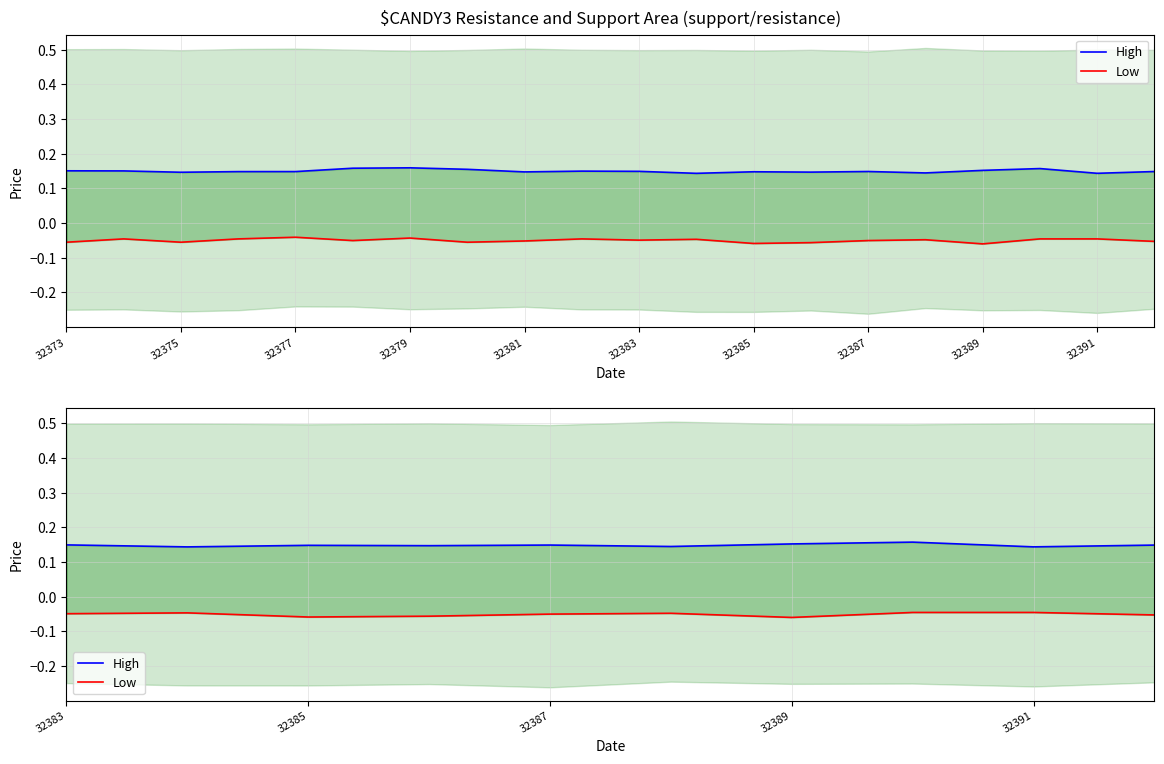

The value of High at 32389 is 0.2. True or false?

True